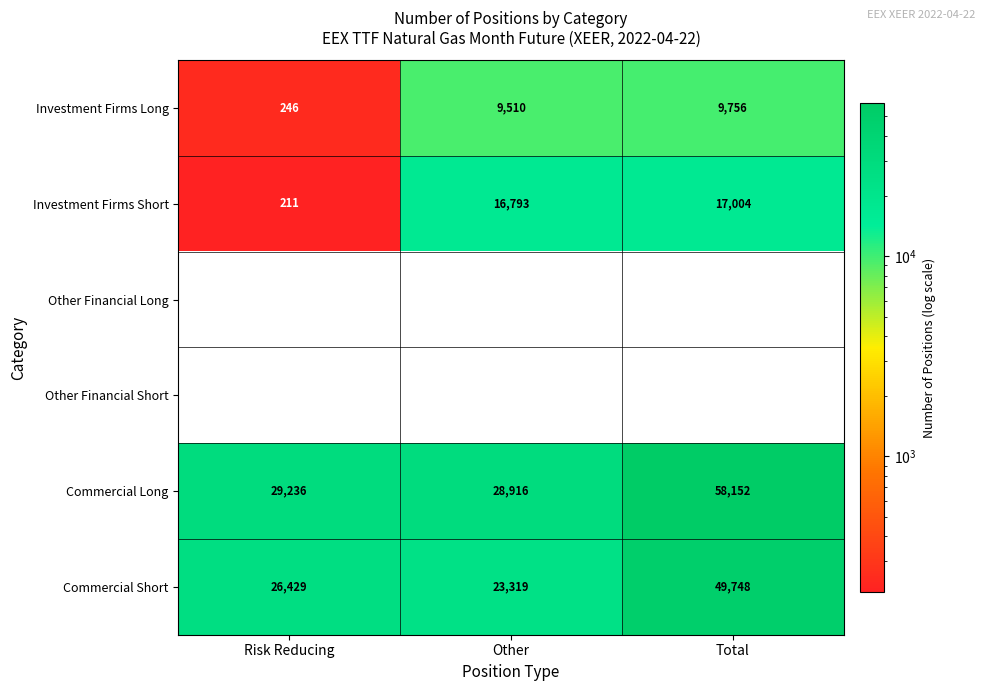

Reading left to right, what are all the values shown in this chart?

Investment Firms Long: Risk Reducing=246	Other=9510	Total=9756
Investment Firms Short: Risk Reducing=211	Other=16793	Total=17004
Other Financial Long: Risk Reducing=0	Other=0	Total=0
Other Financial Short: Risk Reducing=0	Other=0	Total=0
Commercial Long: Risk Reducing=29236	Other=28916	Total=58152
Commercial Short: Risk Reducing=26429	Other=23319	Total=49748